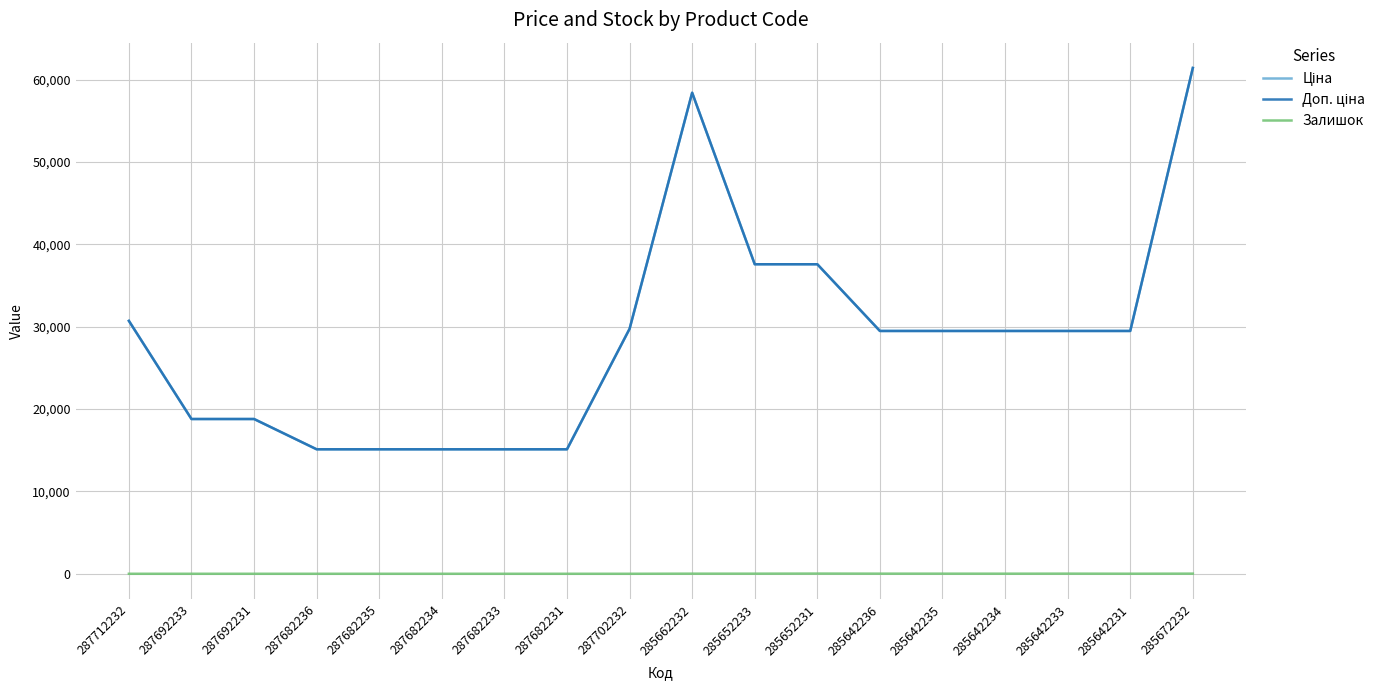

Rank the categories by Залишок value from lowest to highest.

287712232, 287692233, 287692231, 287682236, 287682235, 287682234, 287682233, 287682231, 287702232, 285642231, 285642234, 285662232, 285652233, 285642235, 285642236, 285642233, 285672232, 285652231